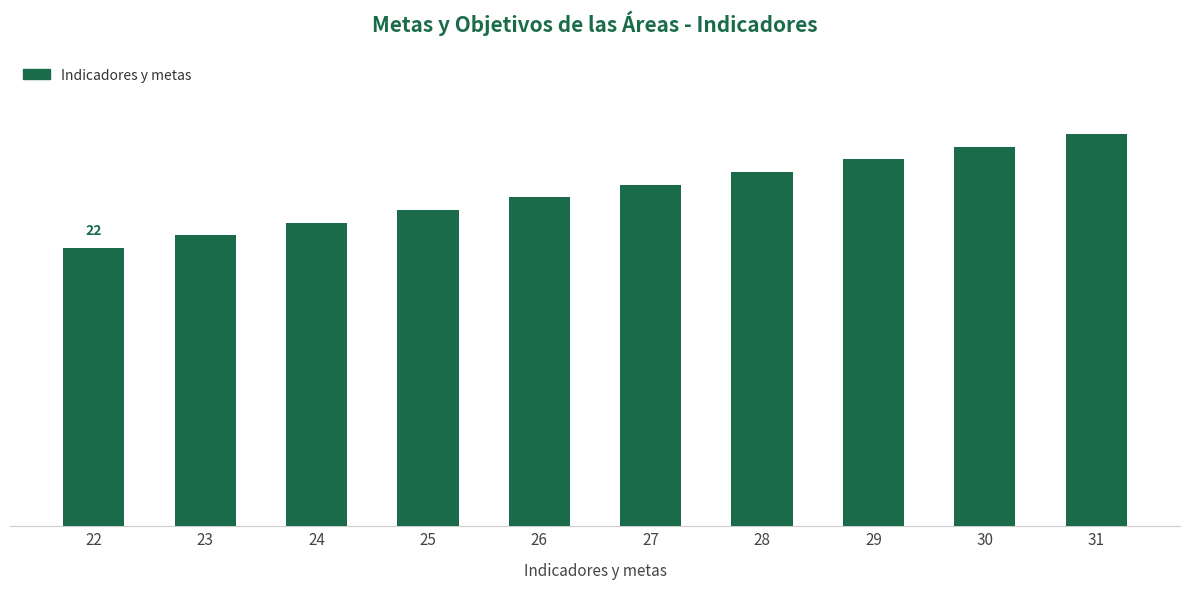

List the labels in order of value, smallest first.

22, 23, 24, 25, 26, 27, 28, 29, 30, 31